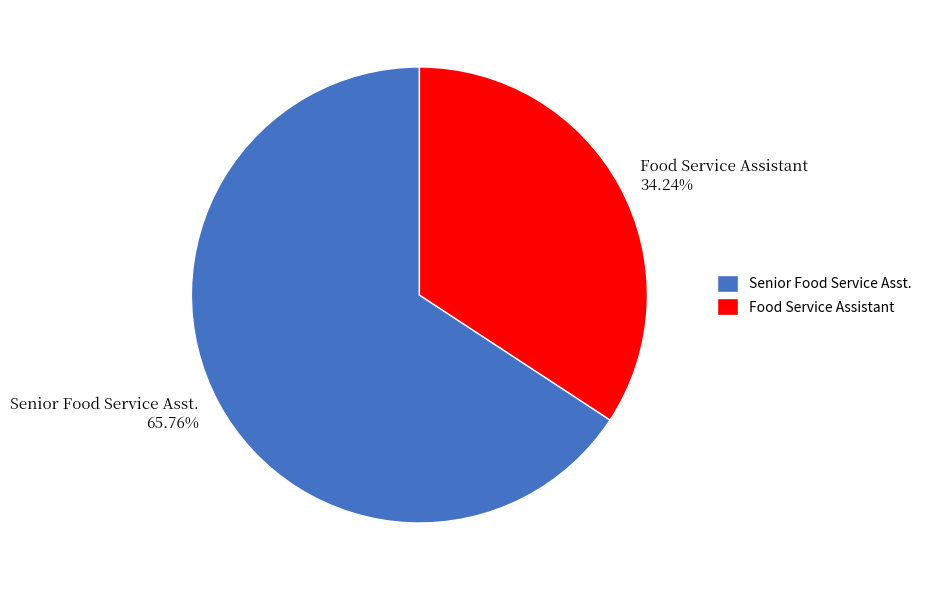

To the nearest percent, what is the difference between the Senior Food Service Asst. and Food Service Assistant slice percentages?

32%